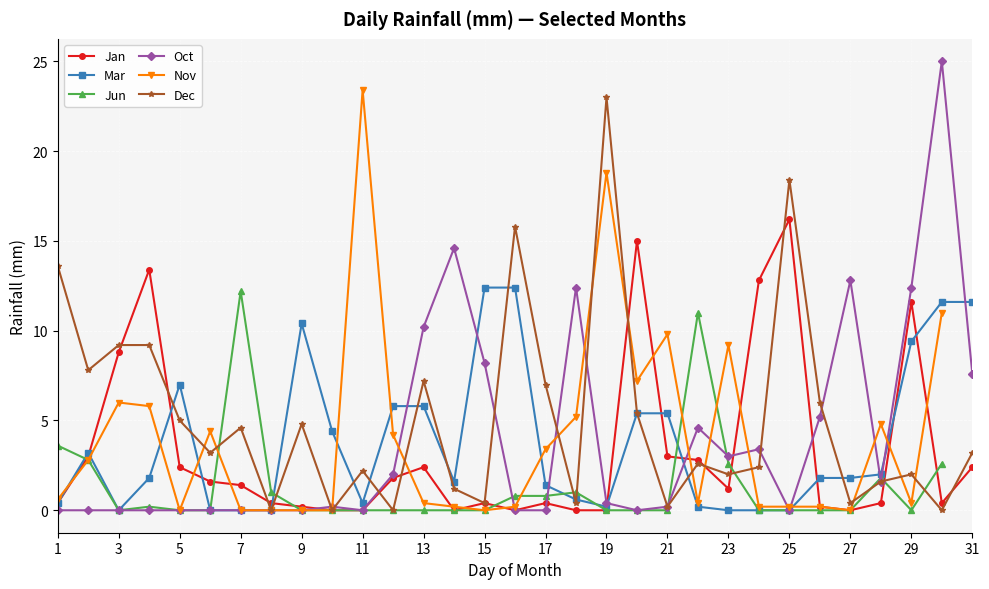

What is the sum of all Oct values?

123.8